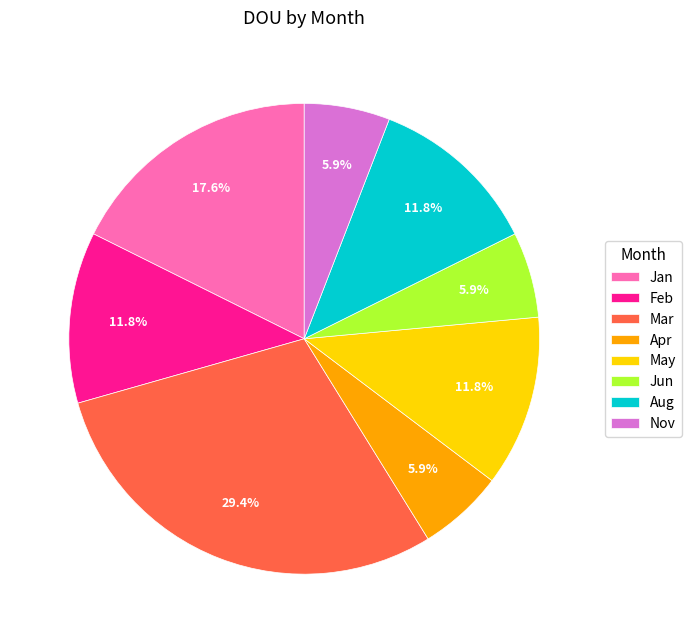

Is there a majority slice in this chart?

No